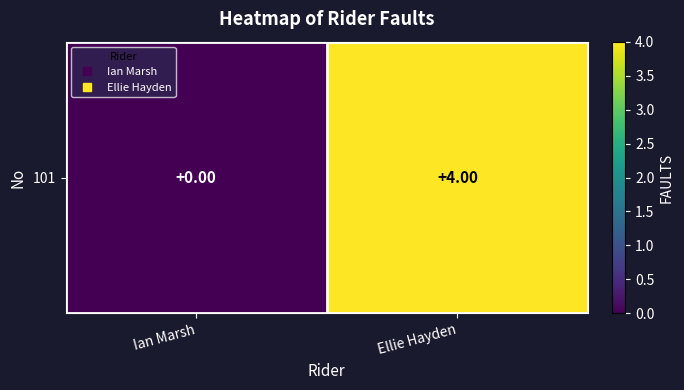

How many data points does each series have?

2